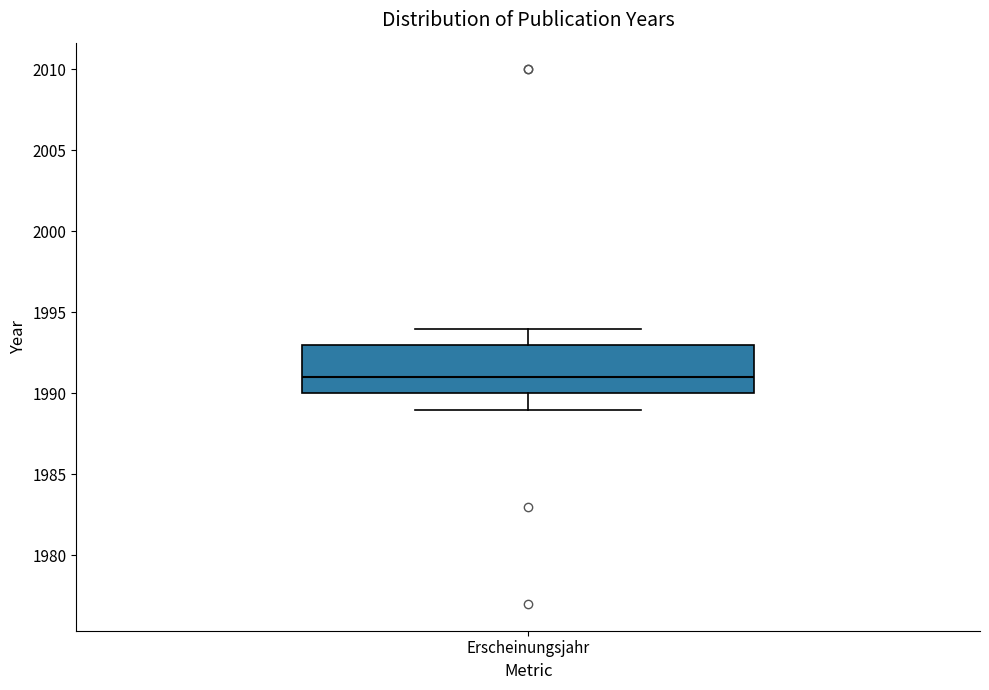

Transcribe this box plot: give where the median line is, the range the box spans, and where the two whiskers end, as read against the y-axis. The values are not printed on the chart, so give them approximately, as read against the axis.

median 1991, box 1990 to 1993, whiskers 1989 to 1994